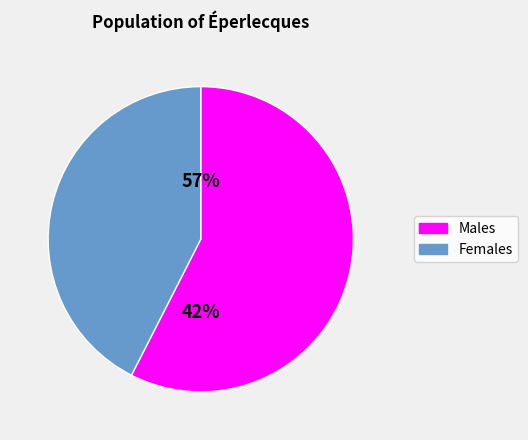

What is the total percentage of 3670176 and 3670144?

100.0%